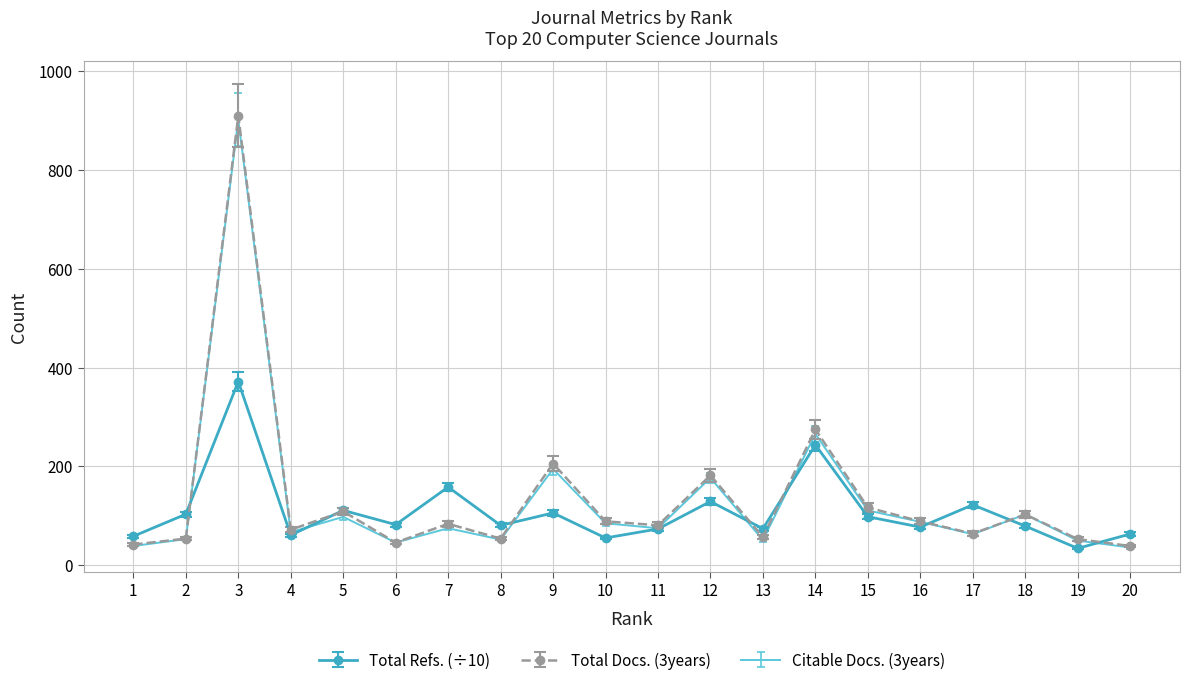

Which series has the widest spread of values?

Total Docs. (3years)